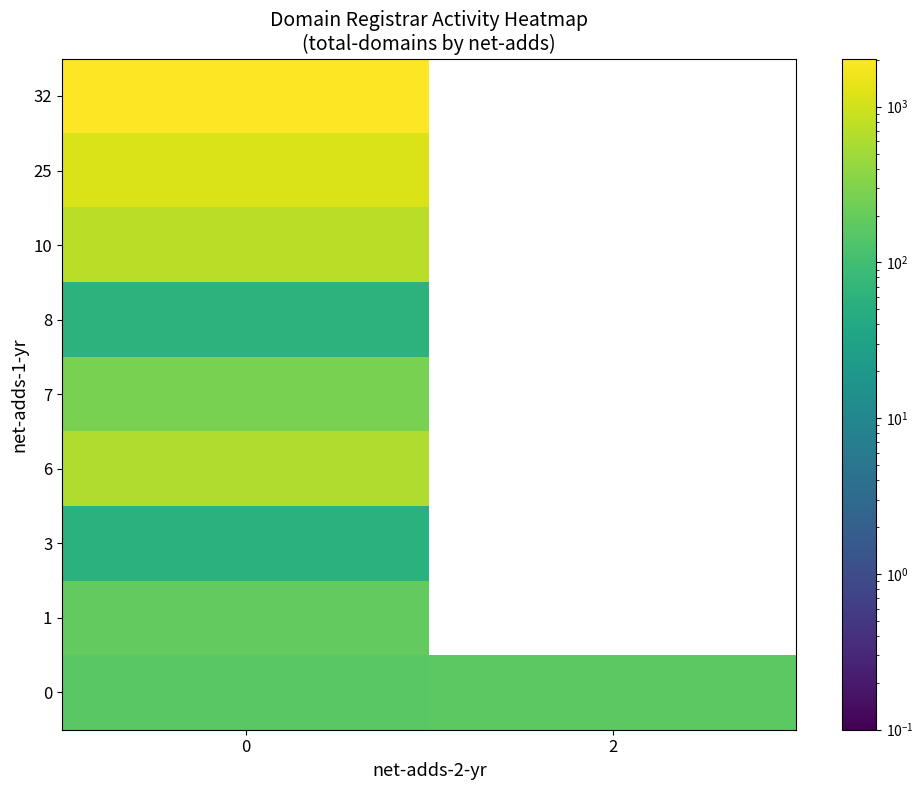

The 10 series shows 736.0 at 0. True or false?

True